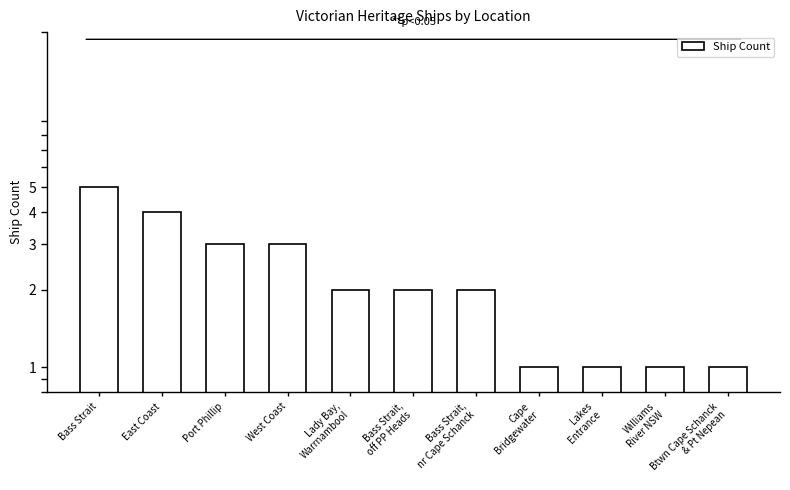

What is the sum of all values?

25